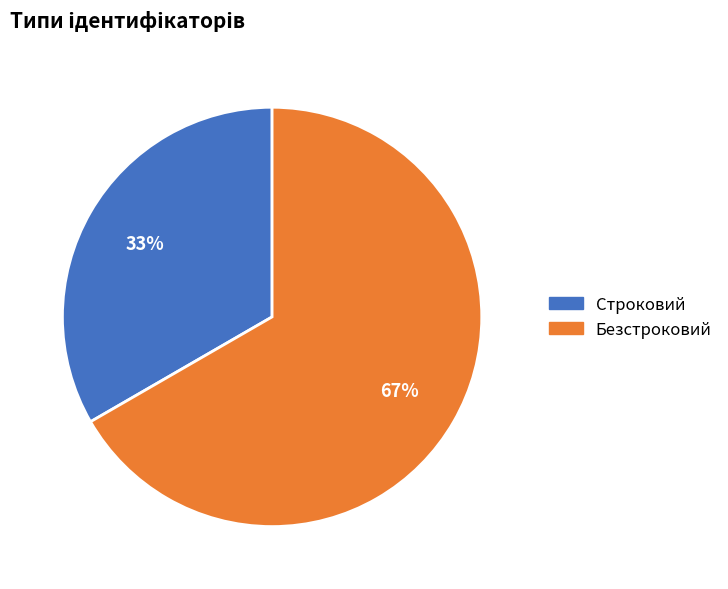

Rank the categories by value from highest to lowest.

Безстроковий, Строковий